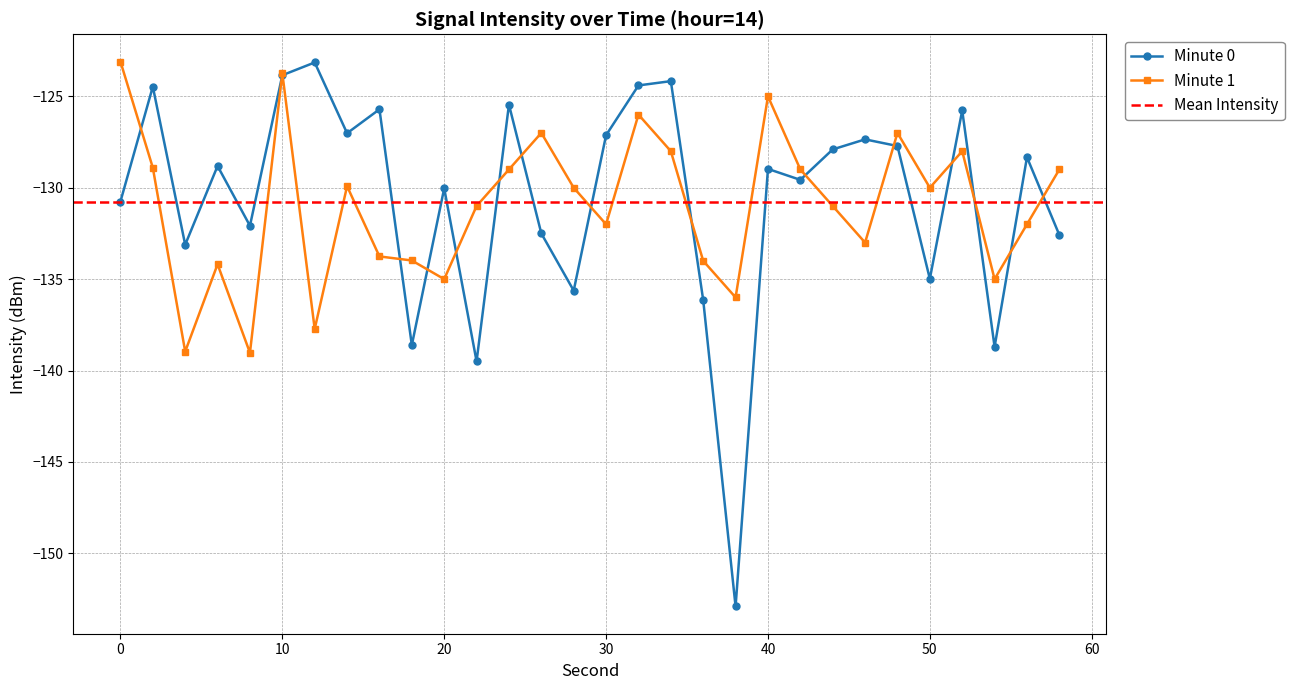

What is the smallest value displayed?

-152.9